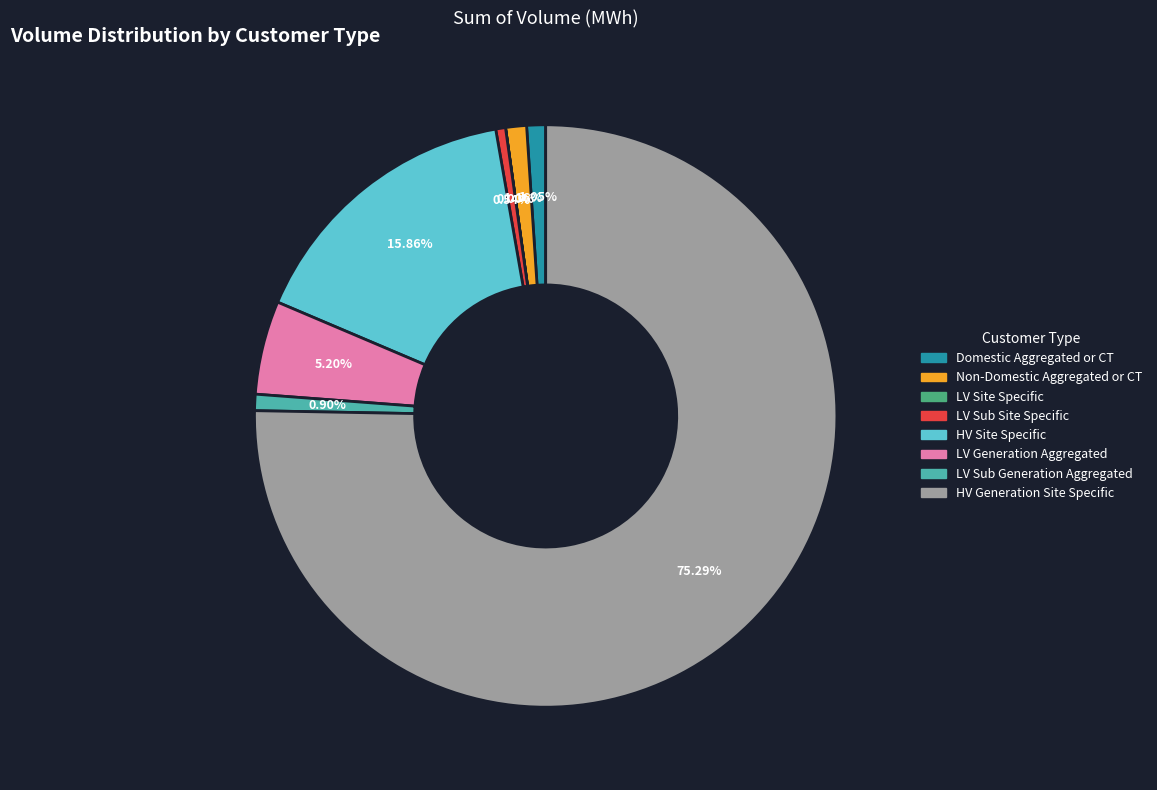

What percentage is the Non-Domestic Aggregated or CT slice, to the nearest percent?

1%